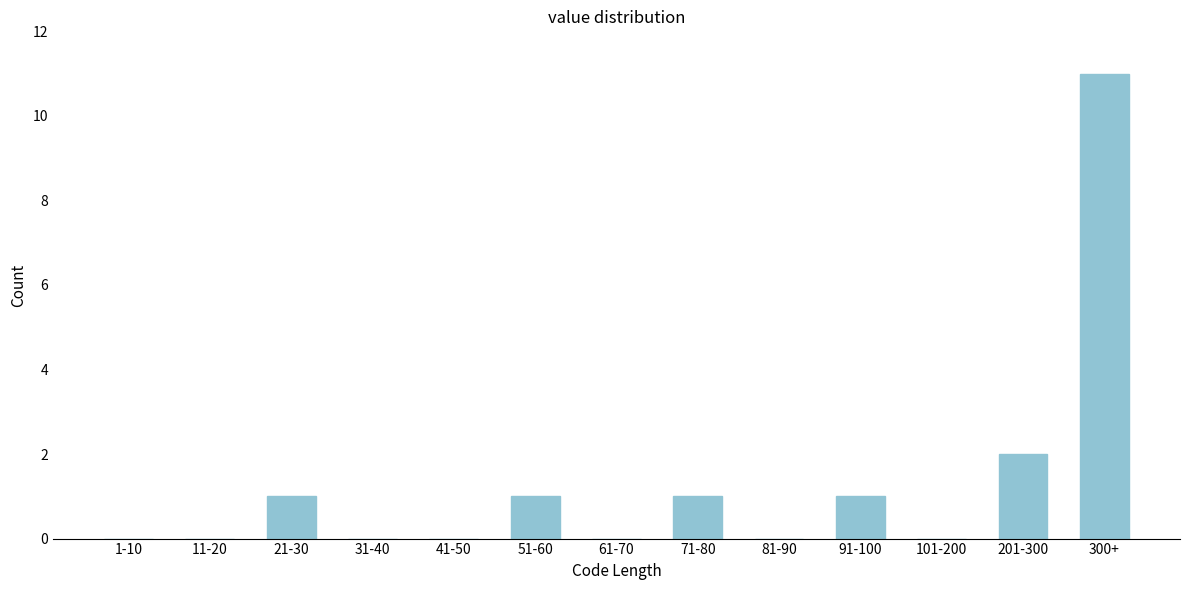

Reading left to right, what are all the values shown in this chart?

1-10=0	11-20=0	21-30=1	31-40=0	41-50=0	51-60=1	61-70=0	71-80=1	81-90=0	91-100=1	101-200=0	201-300=2	300+=11